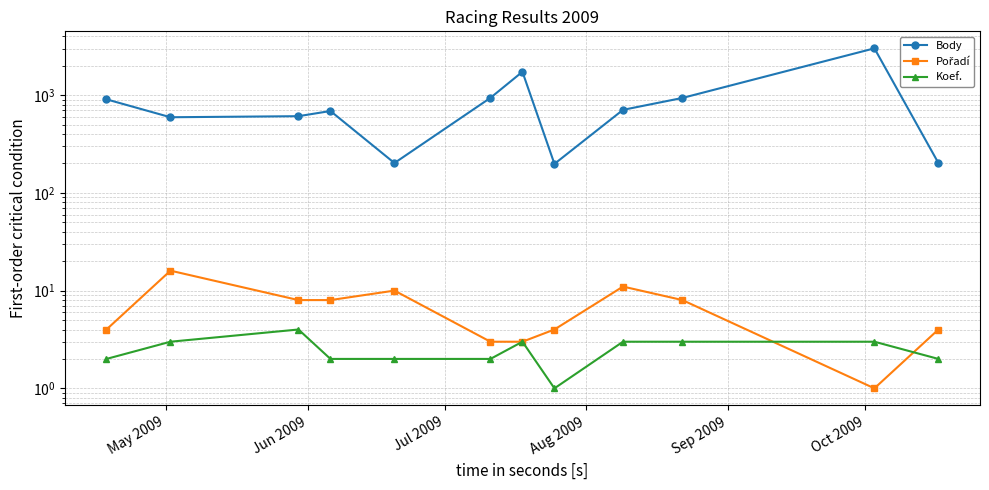

Which series has the largest range (max minus min)?

Body